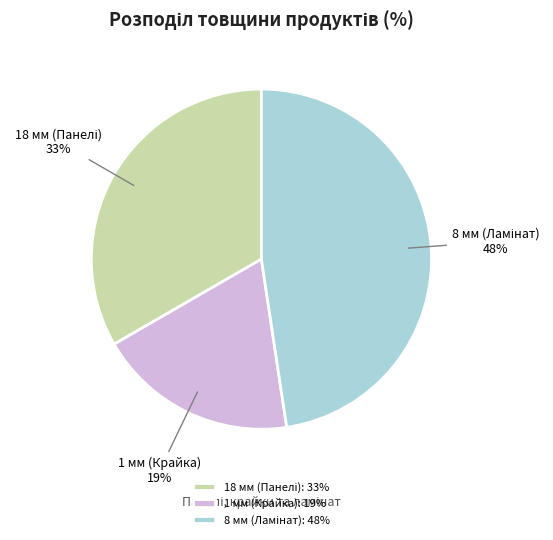

To the nearest percent, what percentage of the pie is 1 мм (Крайка)?

19%